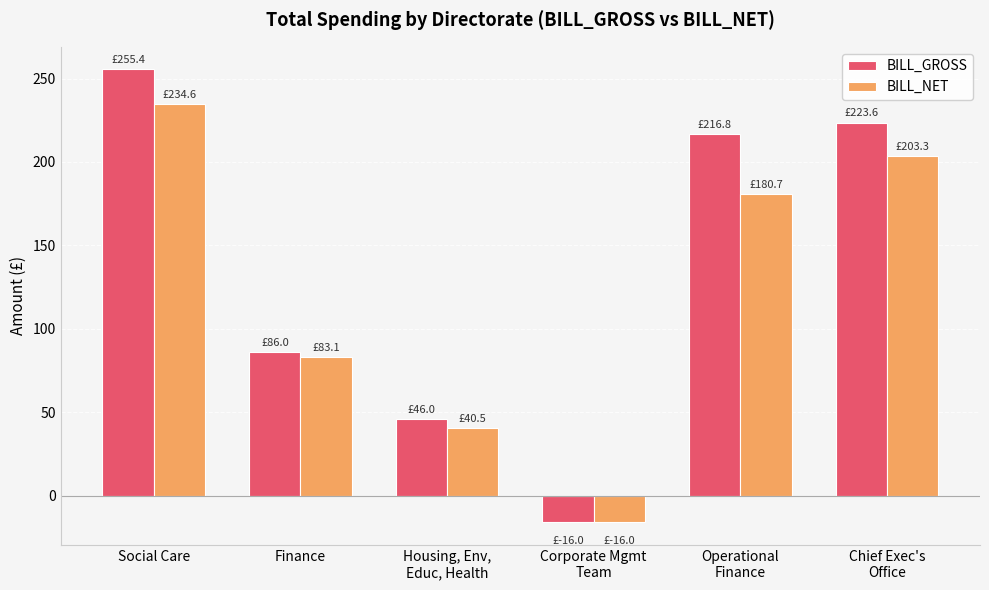

Read the BILL_NET value at Chief Exec's
Office.

203.3